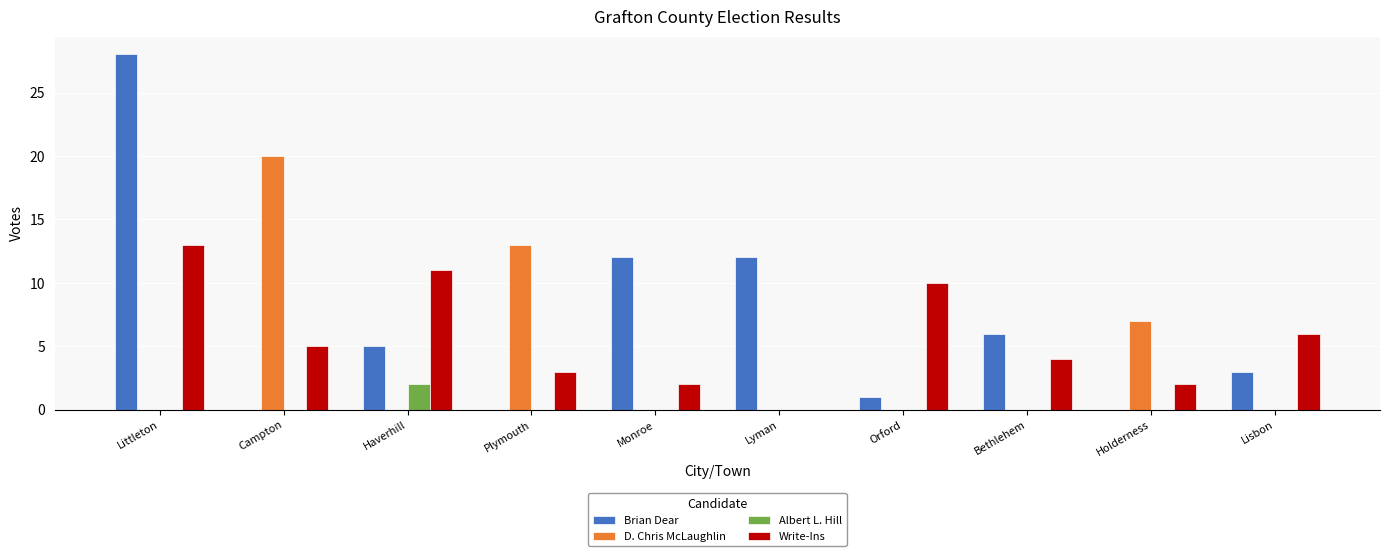

Which series has the widest spread of values?

Brian Dear